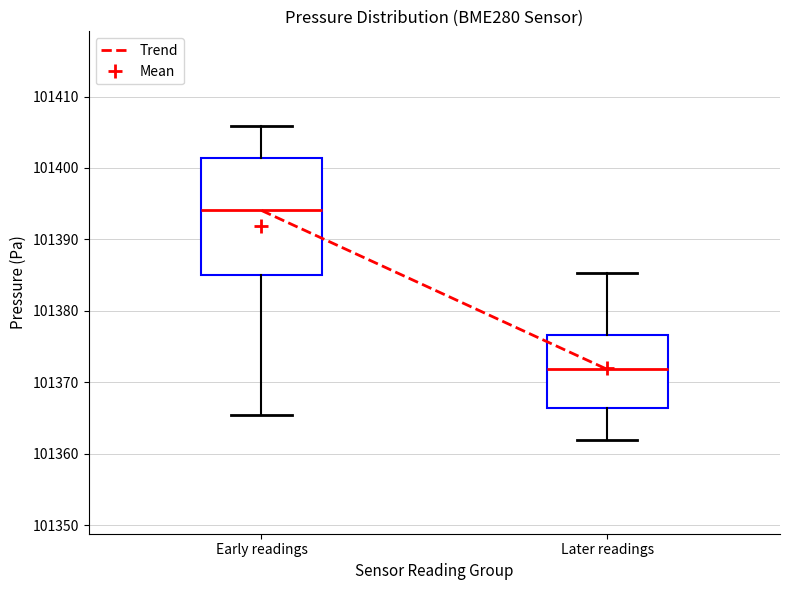

Where is the lower edge of the box for Early readings on the y-axis? The values are not printed on the chart, so give them approximately, as read against the axis.

101385